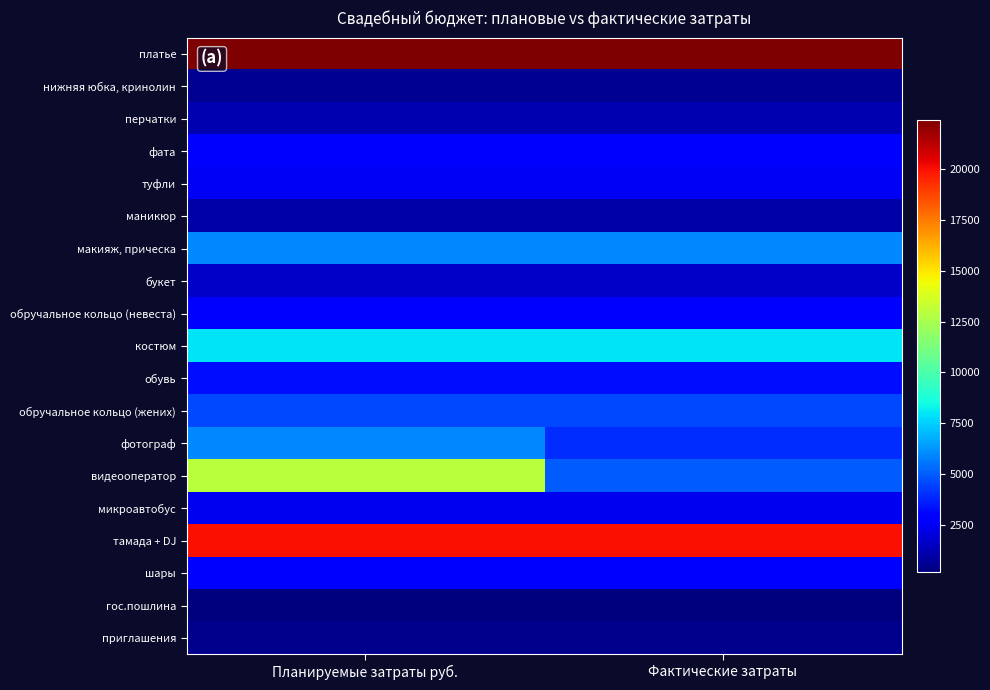

Reading left to right, extract all data points from this chart.

платье: Планируемые затраты руб.=22400	Фактические затраты=22400
нижняя юбка, кринолин: Планируемые затраты руб.=600	Фактические затраты=600
перчатки: Планируемые затраты руб.=1200	Фактические затраты=1200
фата: Планируемые затраты руб.=2800	Фактические затраты=2800
туфли: Планируемые затраты руб.=2500	Фактические затраты=2500
маникюр: Планируемые затраты руб.=1000	Фактические затраты=1000
макияж, прическа: Планируемые затраты руб.=6000	Фактические затраты=6000
букет: Планируемые затраты руб.=1650	Фактические затраты=1650
обручальное кольцо (невеста): Планируемые затраты руб.=2700	Фактические затраты=2700
костюм: Планируемые затраты руб.=8000	Фактические затраты=8000
обувь: Планируемые затраты руб.=3300	Фактические затраты=3300
обручальное кольцо (жених): Планируемые затраты руб.=4550	Фактические затраты=4550
фотограф: Планируемые затраты руб.=6000	Фактические затраты=4000
видеооператор: Планируемые затраты руб.=13000	Фактические затраты=5000
микроавтобус: Планируемые затраты руб.=2400	Фактические затраты=2400
тамада + DJ: Планируемые затраты руб.=20000	Фактические затраты=20000
шары: Планируемые затраты руб.=3000	Фактические затраты=3000
гос.пошлина: Планируемые затраты руб.=200	Фактические затраты=200
приглашения: Планируемые затраты руб.=500	Фактические затраты=500